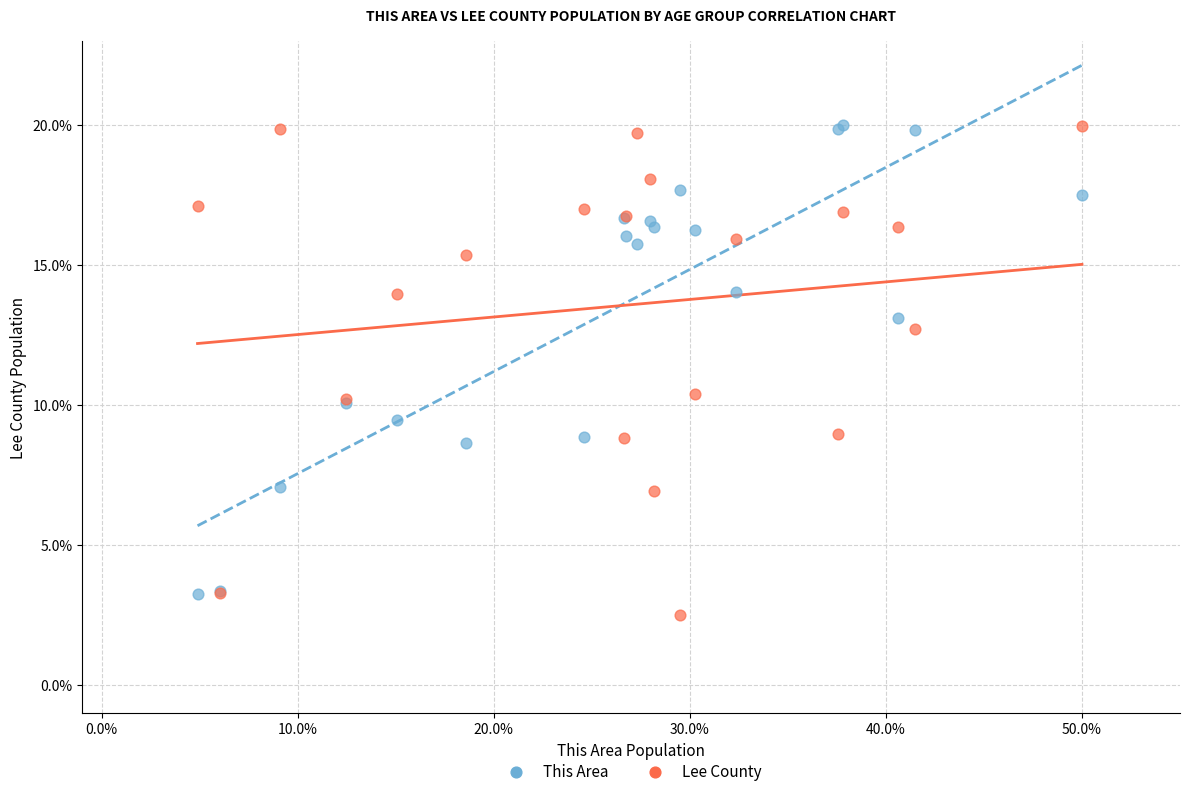

Which series has the largest Y range (max minus min)?

Lee County